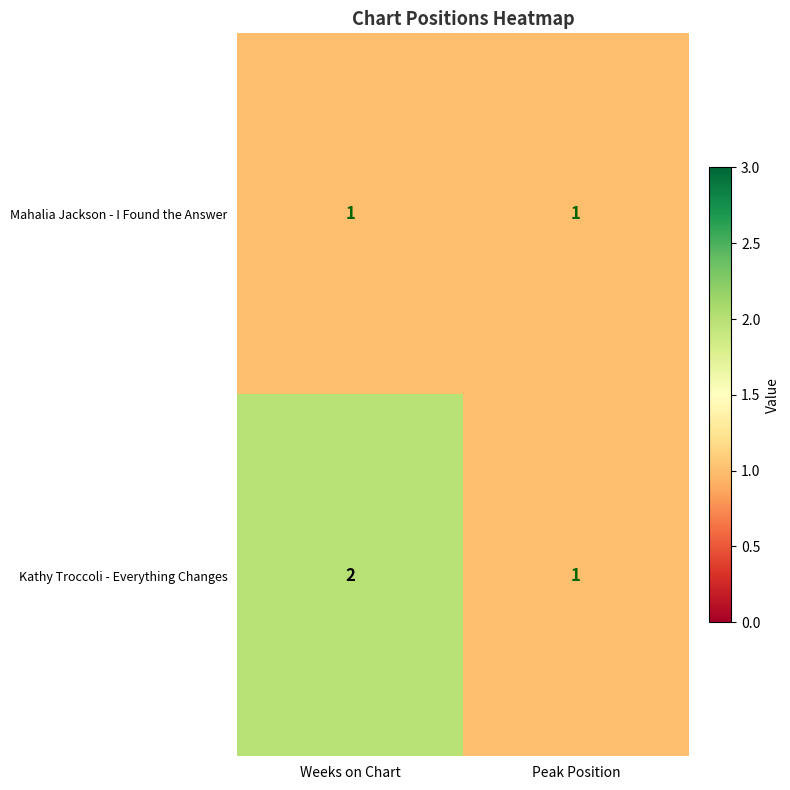

List the series in order of their overall mean, lowest first.

Mahalia Jackson - I Found the Answer, Kathy Troccoli - Everything Changes